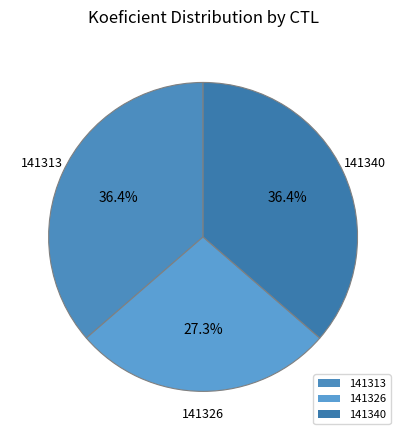

Which has a higher value, 141313 or 141326?

141313